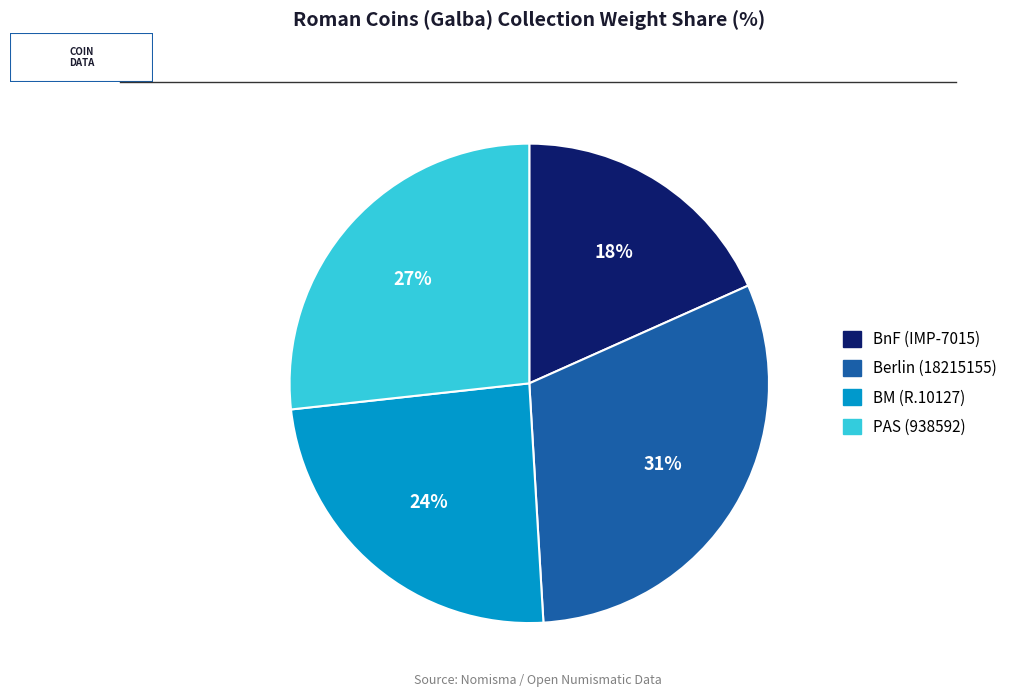

To the nearest percent, what is the average slice percentage?

25%